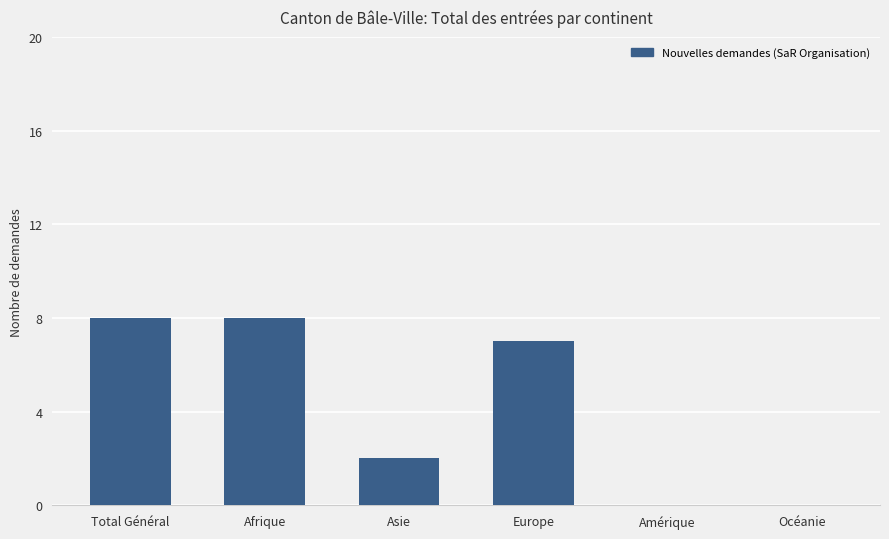

Count the number of data series in this chart.

1